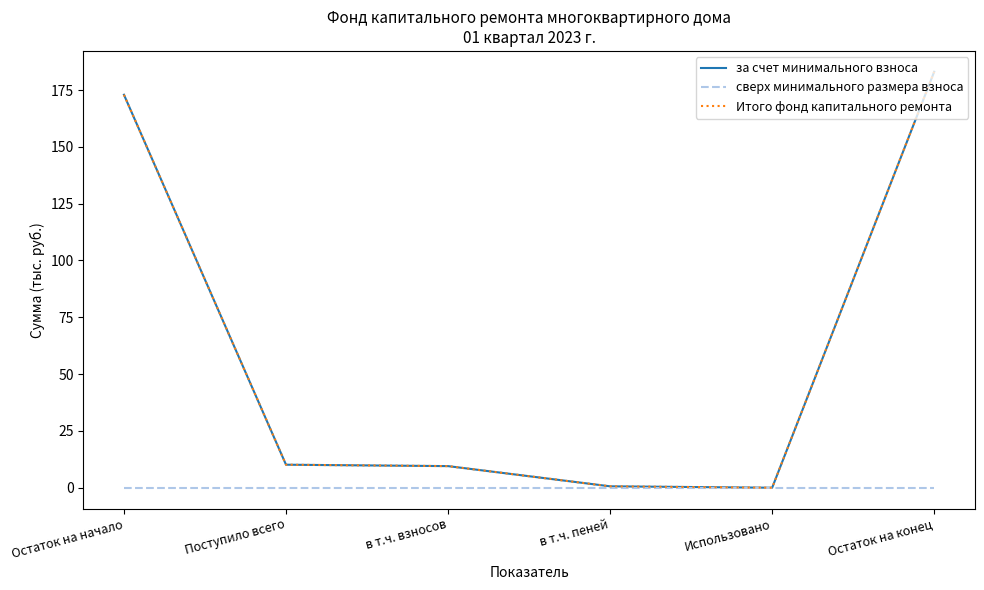

What is the label of the 4th point from the left?

в т.ч. пеней